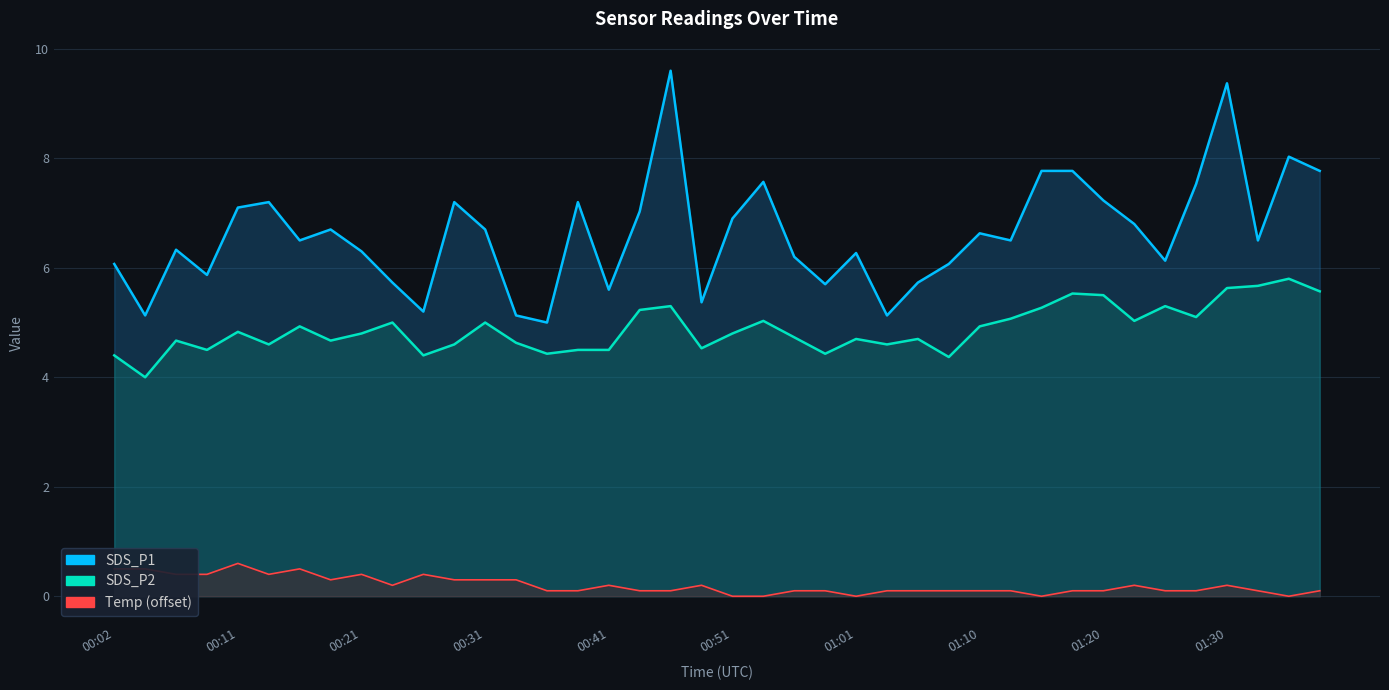

What is the maximum value for Temp?

0.6